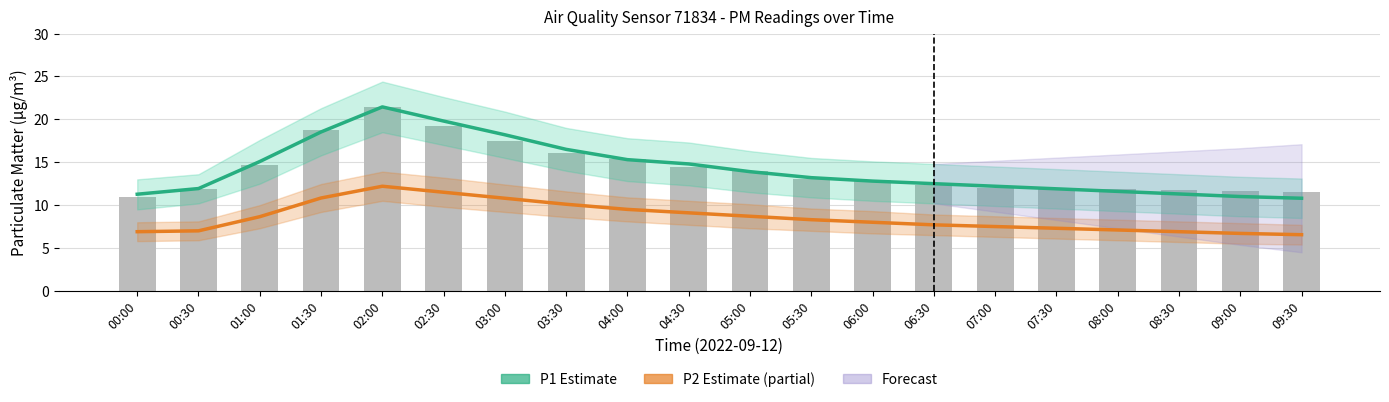

Rank the series at 06:00 from highest to lowest value.

P1 raw, P1 Estimate, P2 Estimate